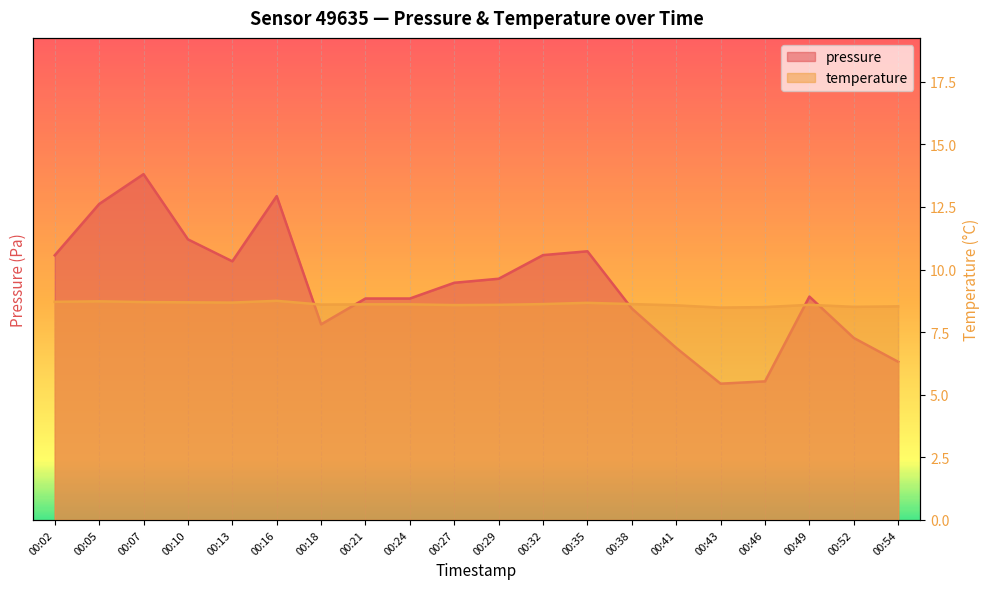

Rank the categories by temperature value from highest to lowest.

00:16, 00:05, 00:02, 00:07, 00:10, 00:13, 00:35, 00:32, 00:38, 00:21, 00:24, 00:18, 00:29, 00:49, 00:27, 00:41, 00:54, 00:52, 00:46, 00:43